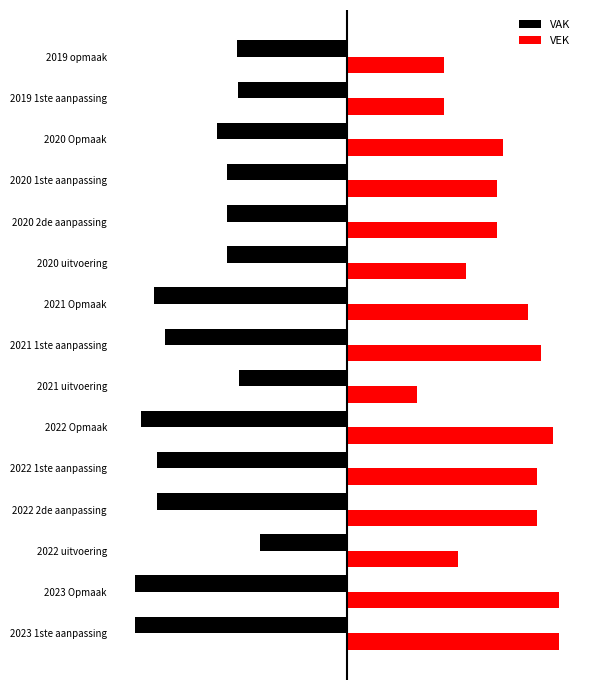

What is the greatest value displayed?

34471